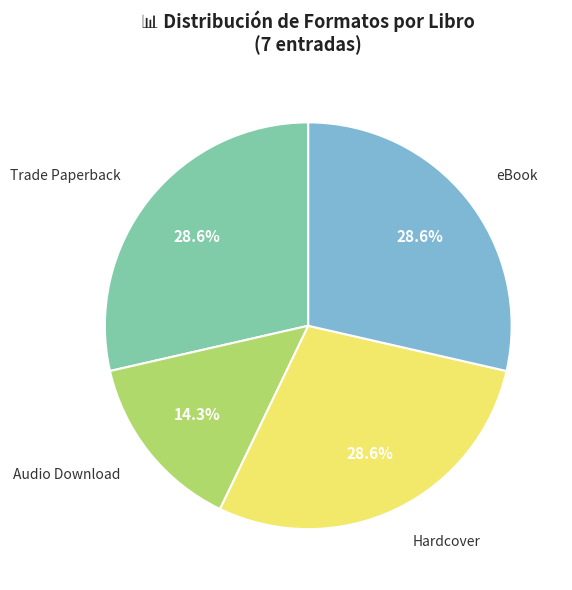

Is there any slice that represents more than half of the pie?

No